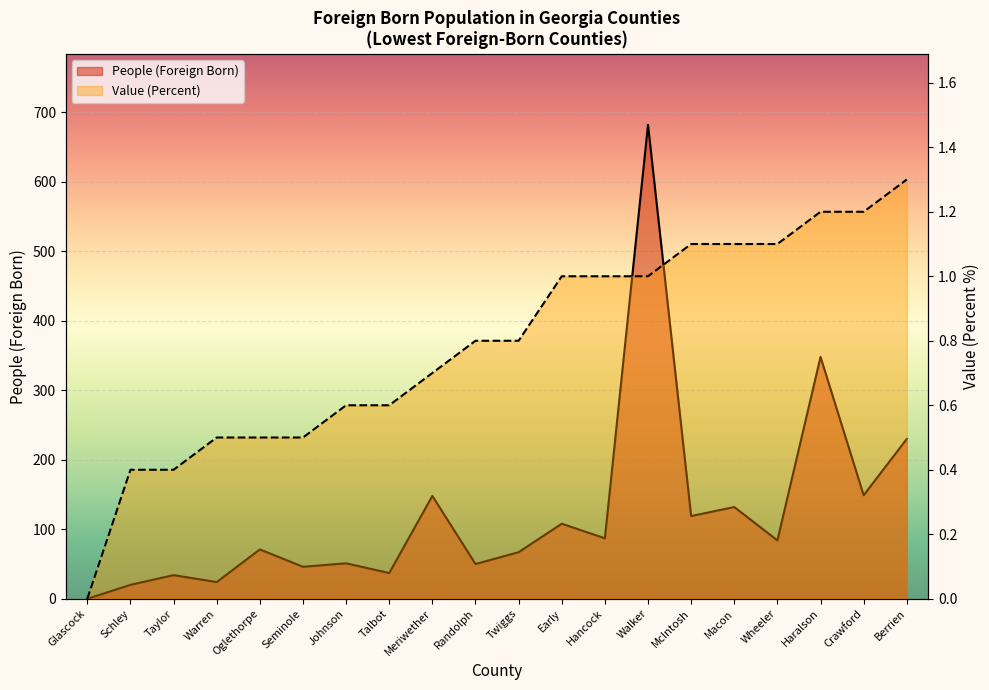

Which series has the largest total across all categories?

People (Foreign Born)